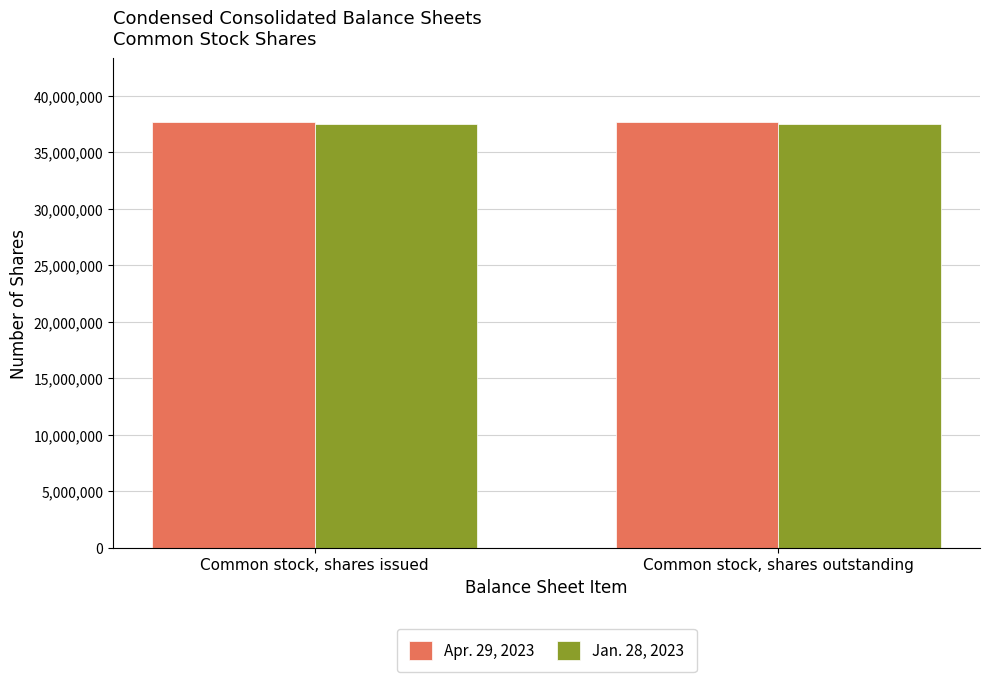

Reading left to right, transcribe all the data shown in this chart.

Apr. 29, 2023: 37686000	37686000
Jan. 28, 2023: 37541000	37541000